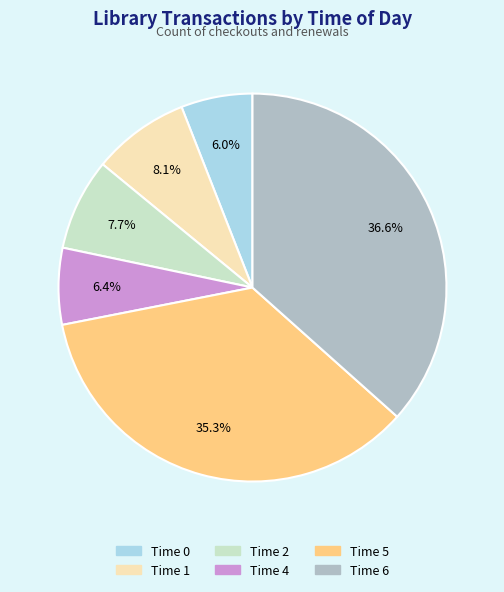

Is there any slice that represents more than half of the pie?

No